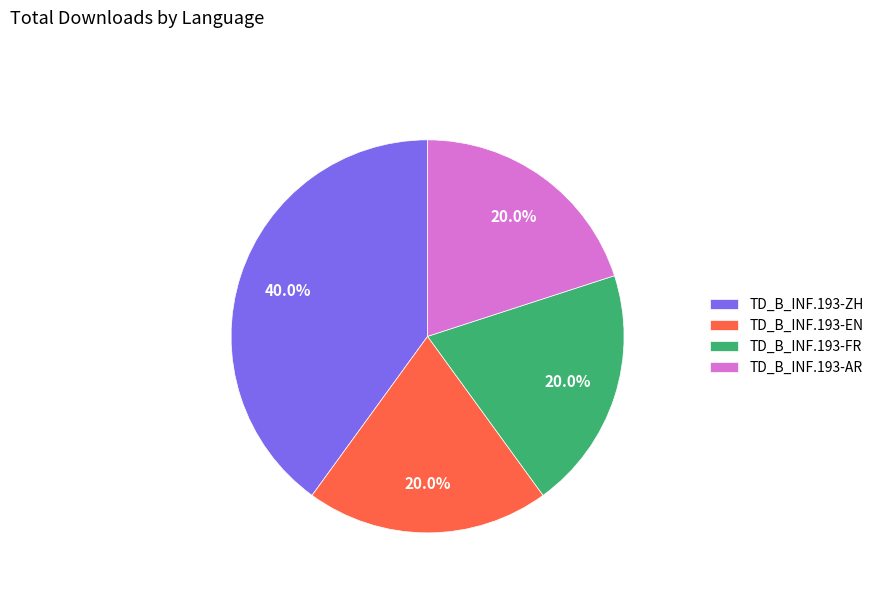

To the nearest percent, what is the difference between the largest and smallest slice percentages?

20%